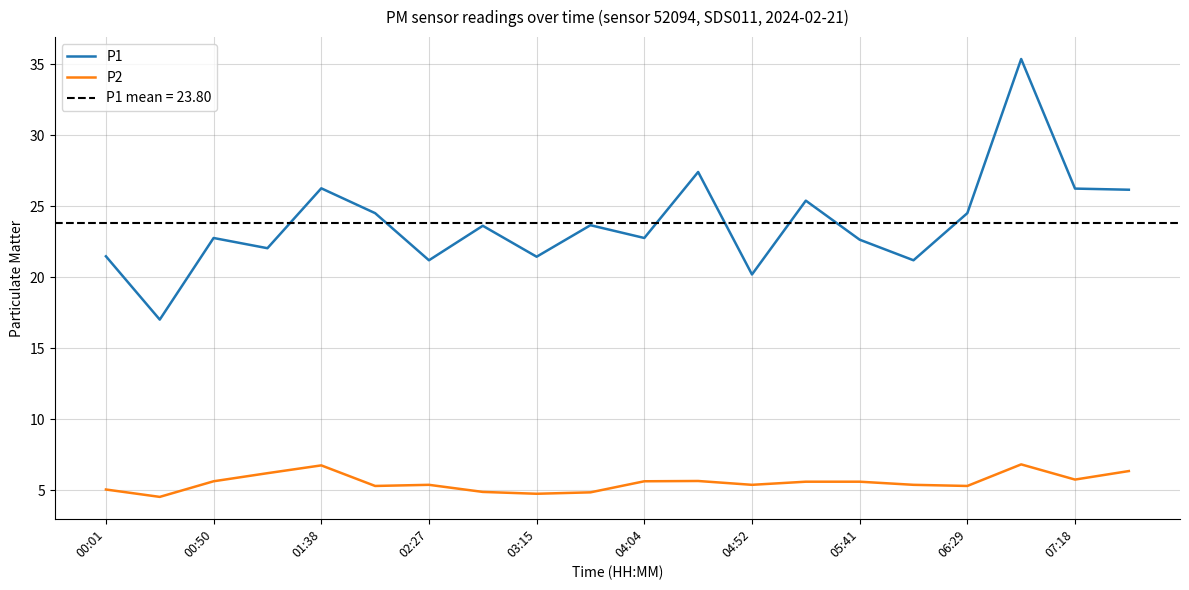

How many categories are shown in the chart?

20